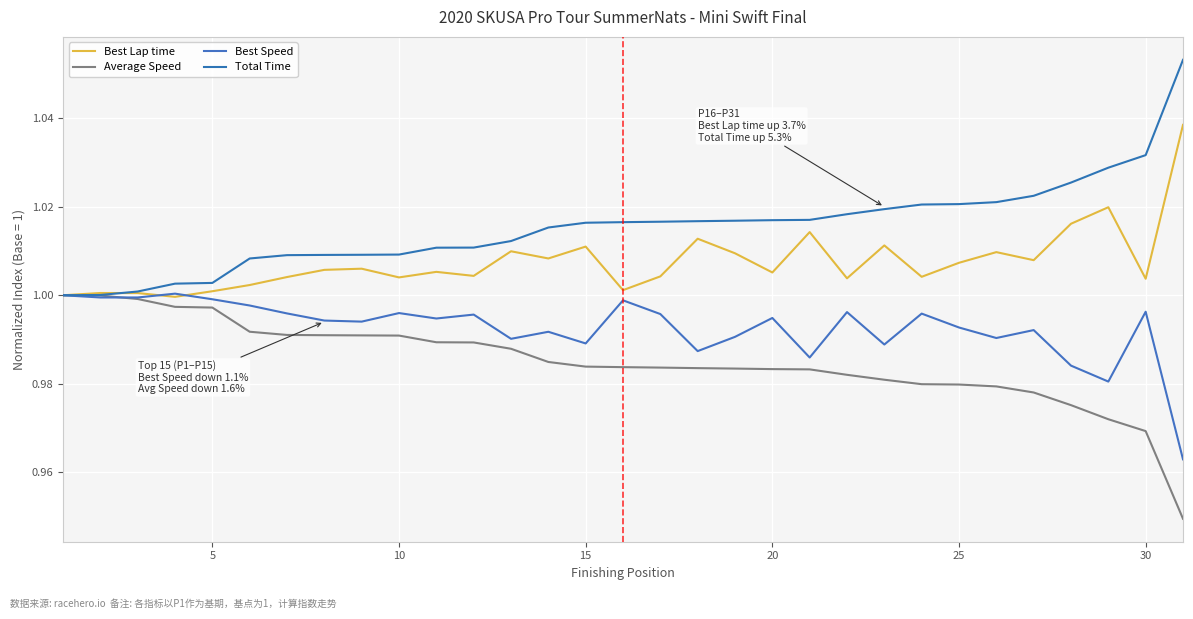

Does the chart display data point markers on the line(s)?

No